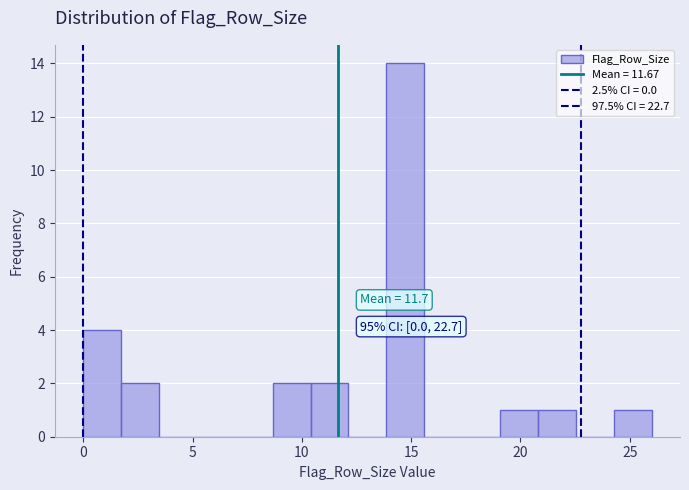

Read against the x-axis, roughly where is the centre of the tallest bar?

14.5